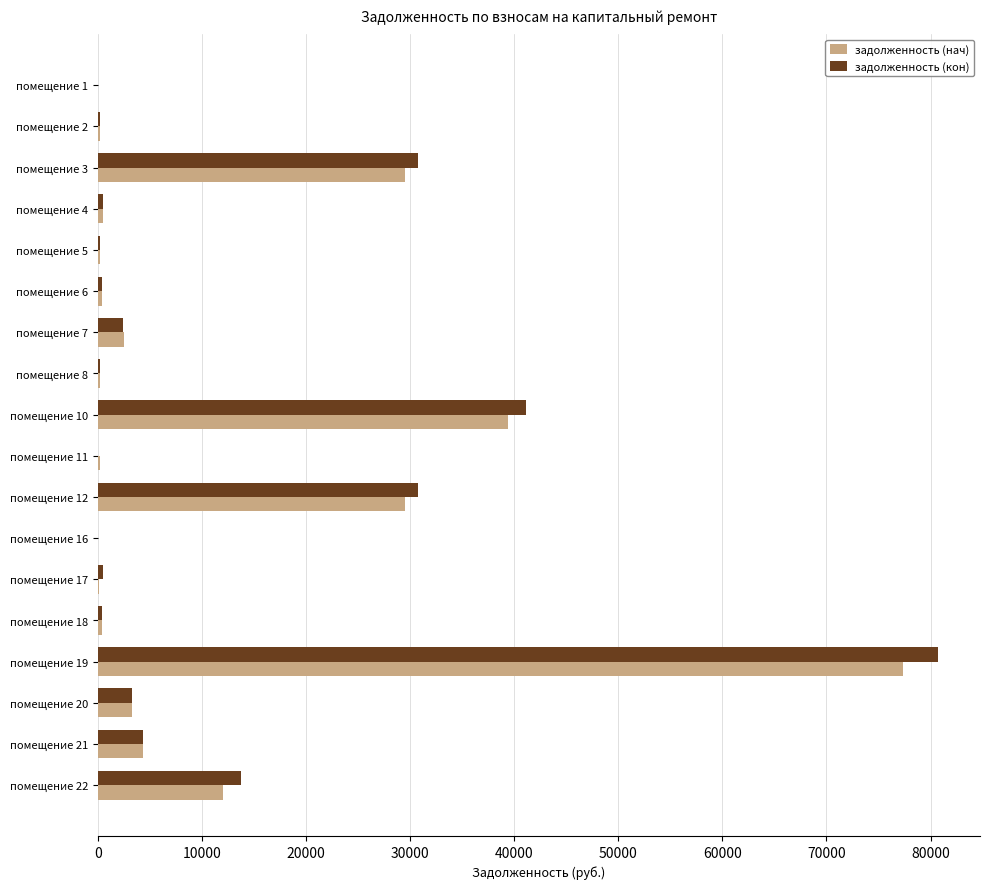

Is the value of задолженность (нач) at помещение 1 greater than the value of задолженность (кон) at помещение 20?

No